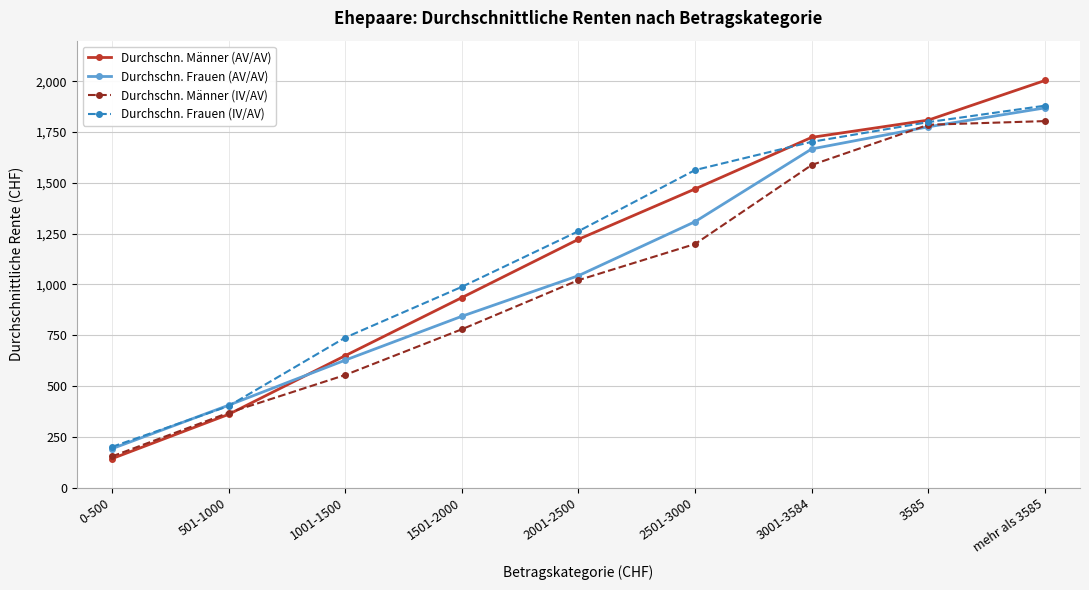

What are all the series names shown in the legend?

Durchschn. Männer (AV/AV), Durchschn. Frauen (AV/AV), Durchschn. Männer (IV/AV), Durchschn. Frauen (IV/AV)